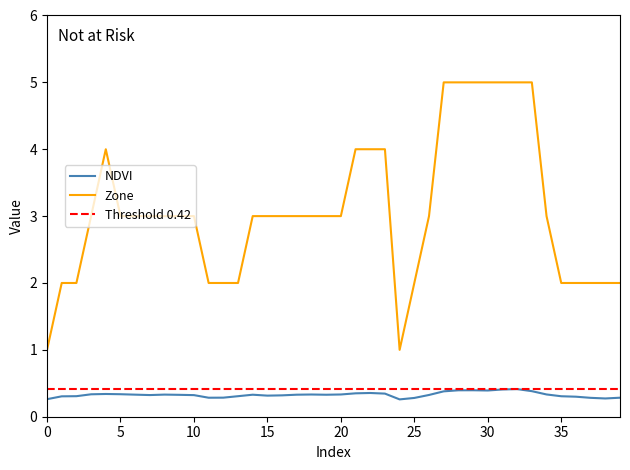

What is the minimum value shown in the chart?

0.3